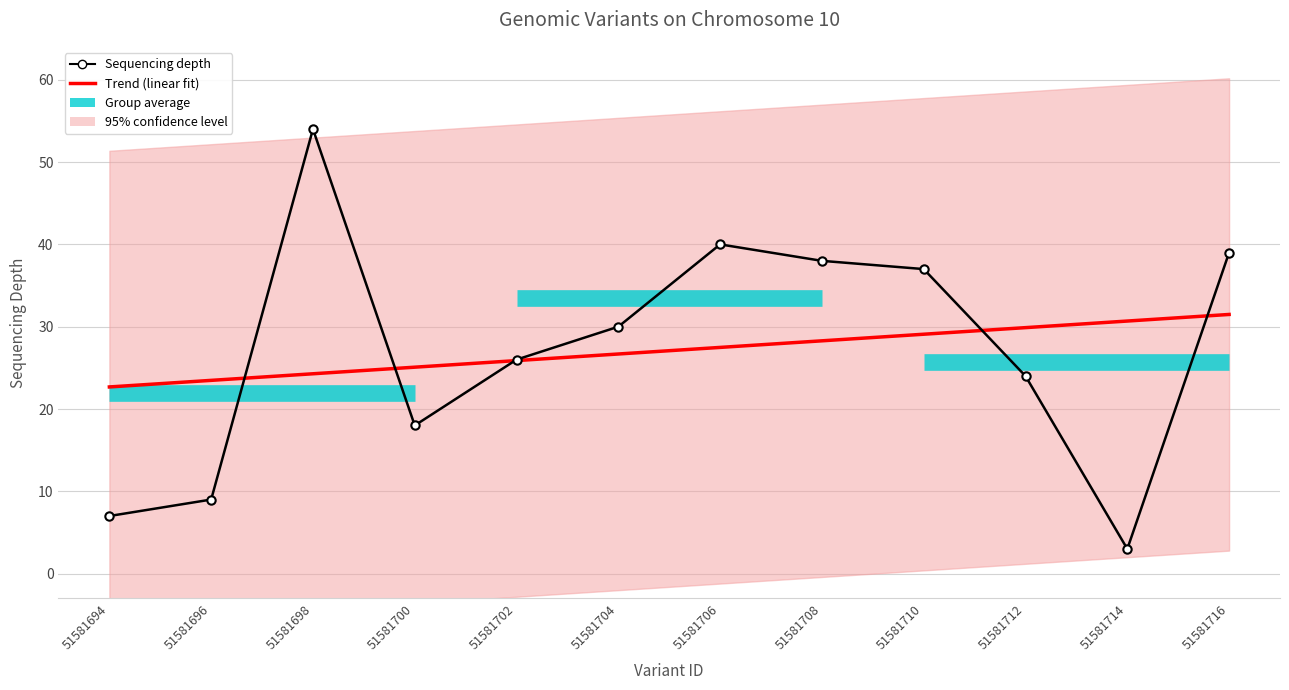

What is the spread (max minus min) of values at 51581708?

9.7